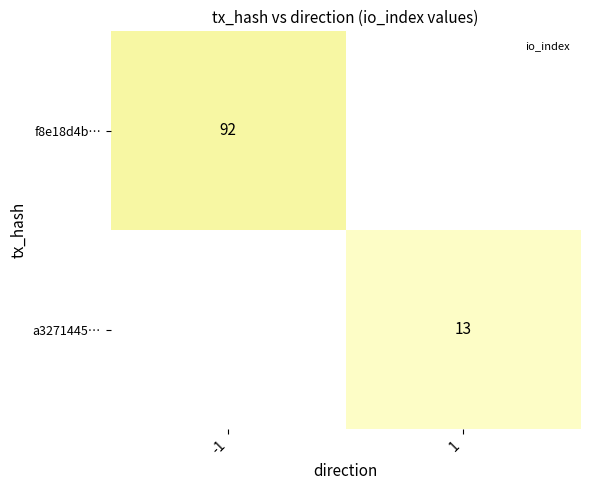

What is the maximum value for f8e18d4b…?

92.0